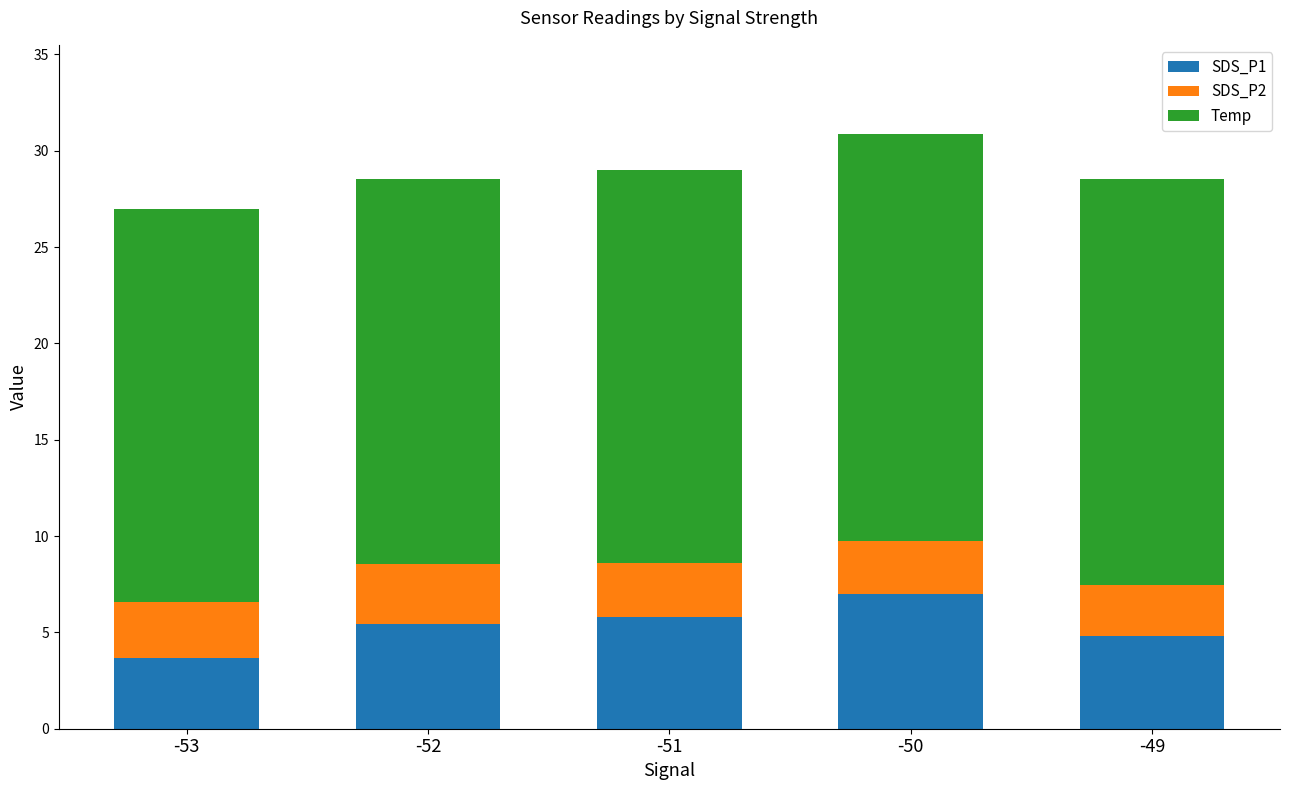

The SDS_P1 series shows 3.9 at -51. True or false?

False